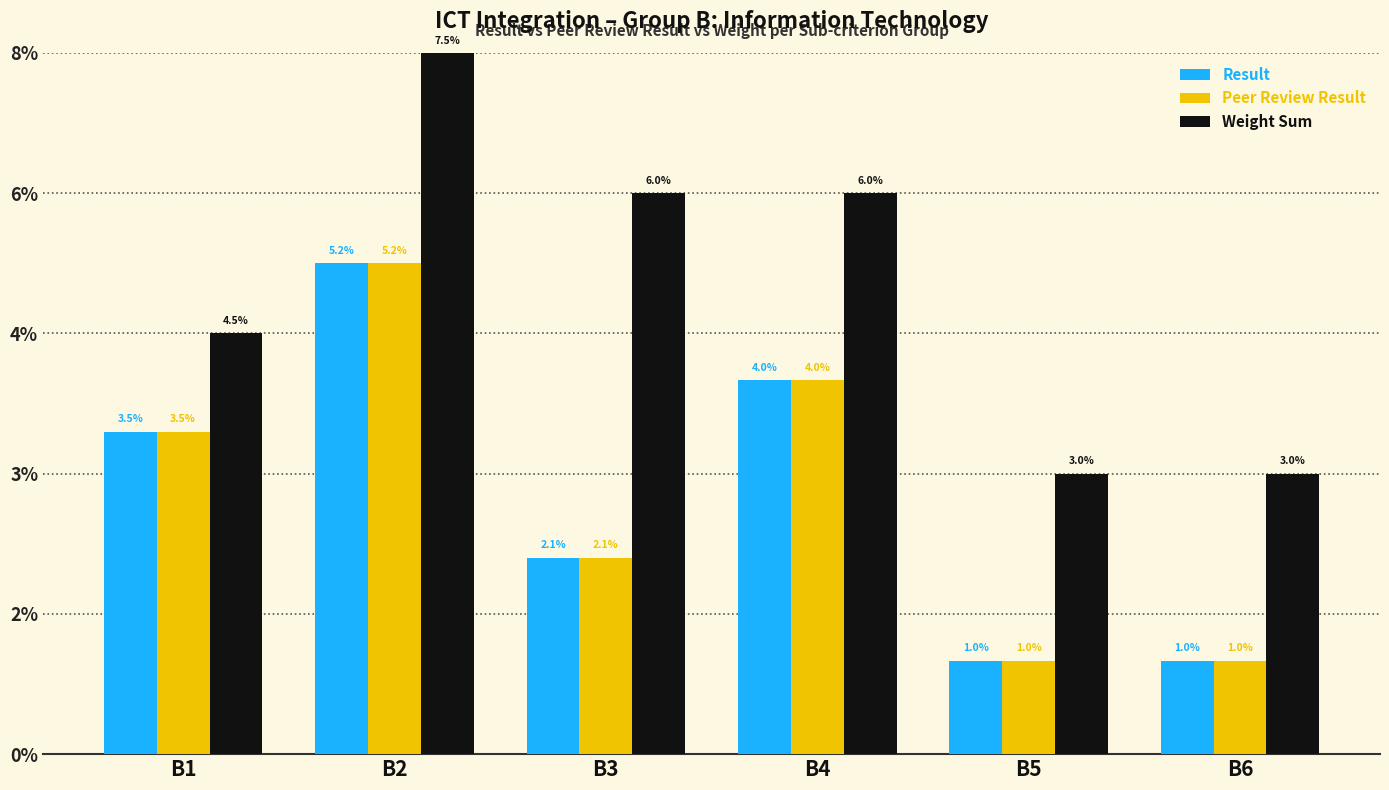

Are the bars grouped side by side (vs. stacked)?

Yes